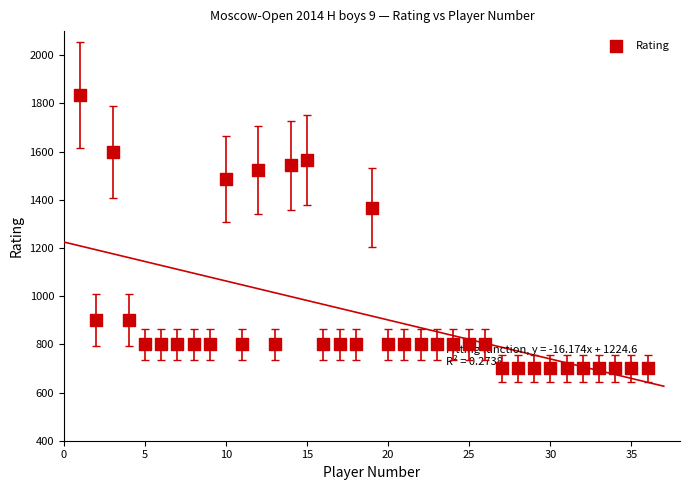

What Y value in the scatter plot is closest to 1268?

1367